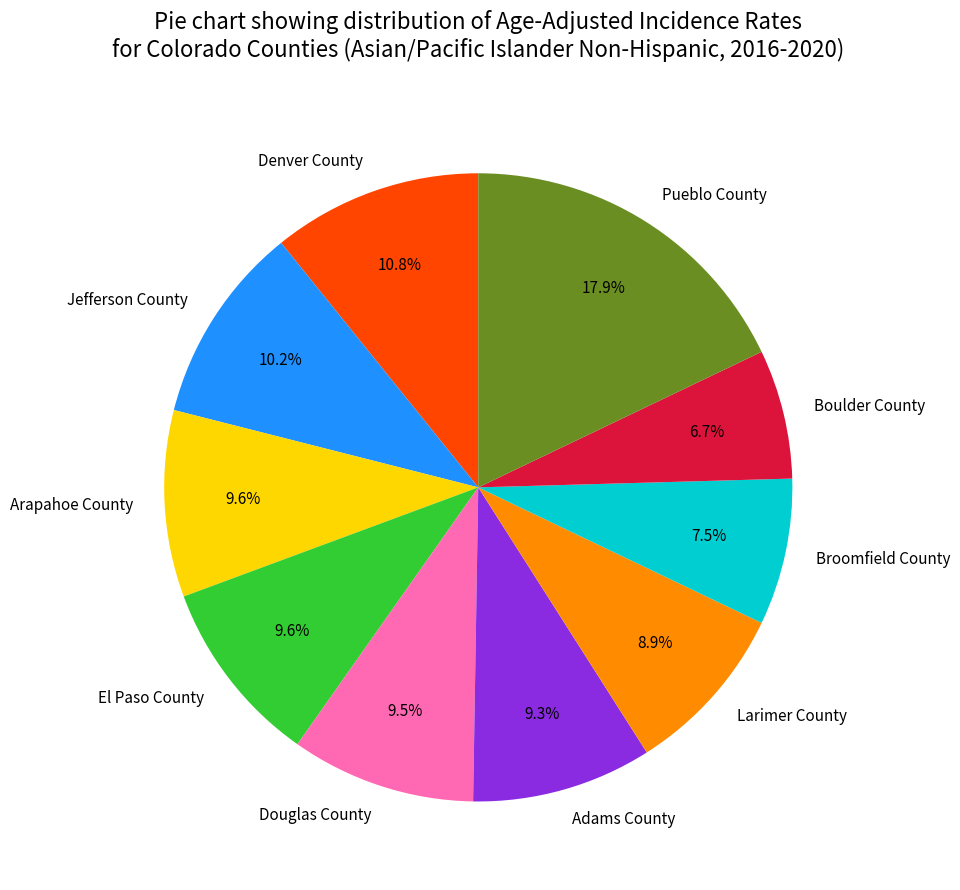

To the nearest percent, what portion does Larimer County represent?

9%